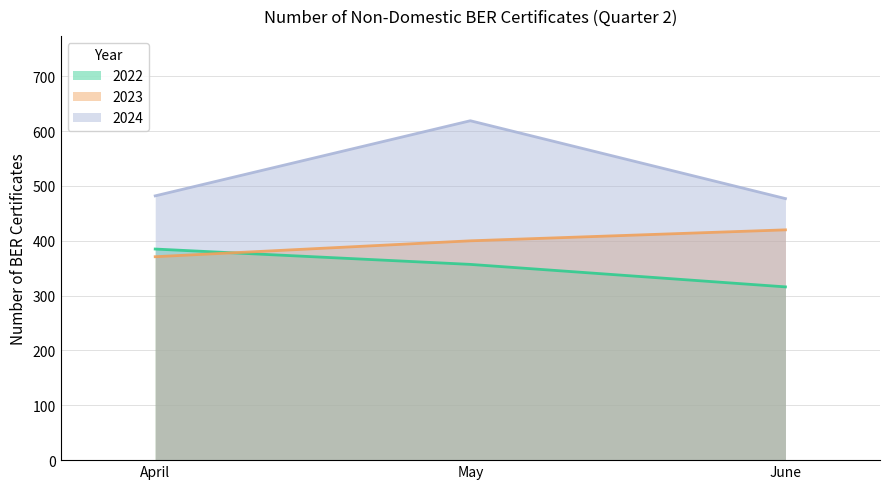

Reading right to left, transcribe all the data shown in this chart.

2022: 316	357	385
2023: 420	400	371
2024: 477	619	482